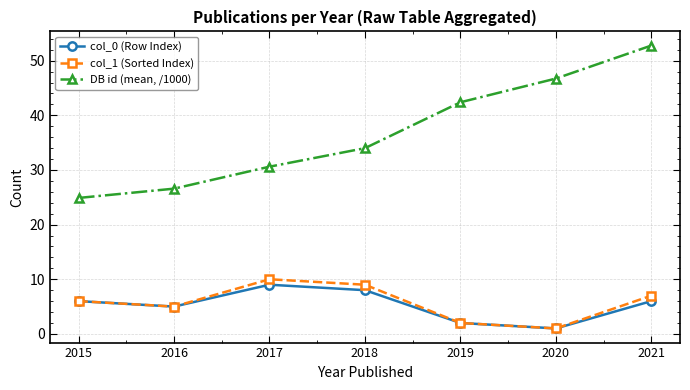

What is the smallest value displayed?

1.0